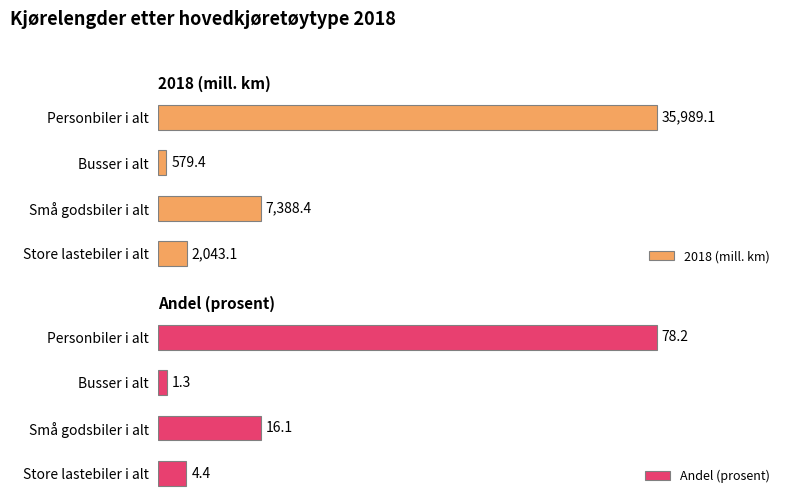

How many series are shown in this chart?

2